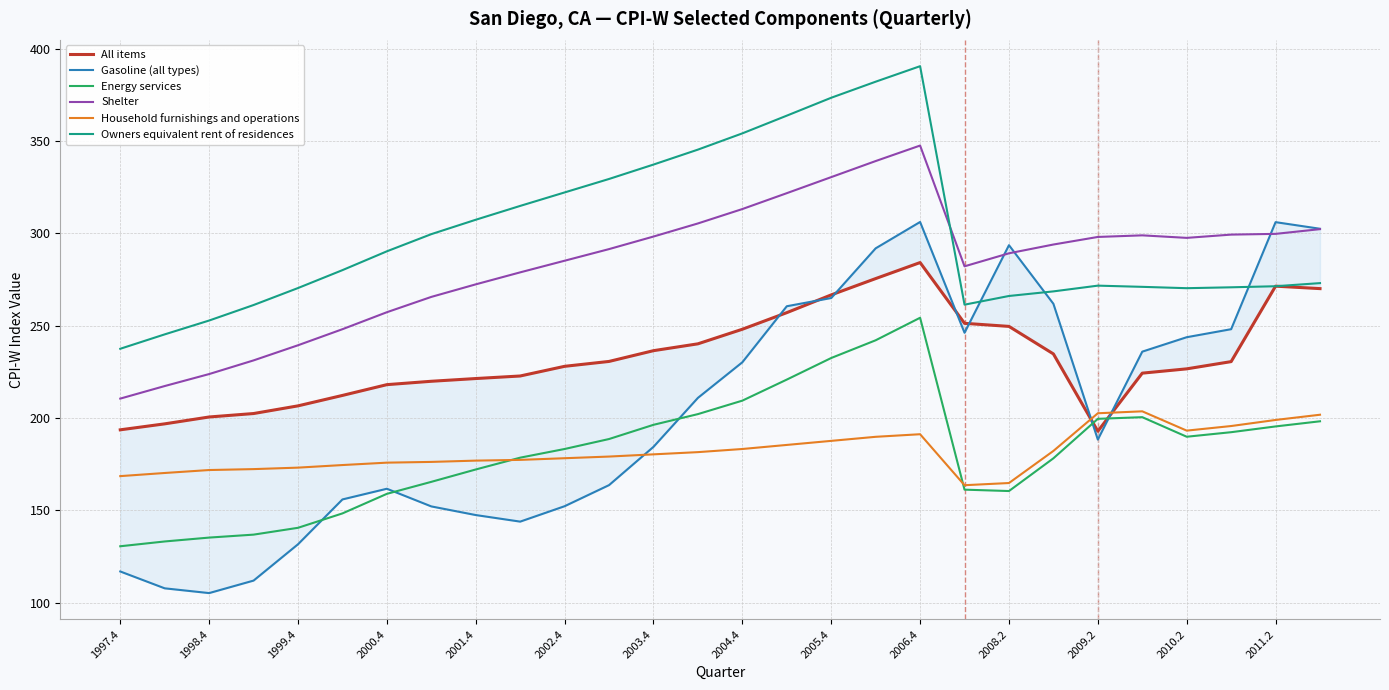

Does the chart display data point markers on the line(s)?

No